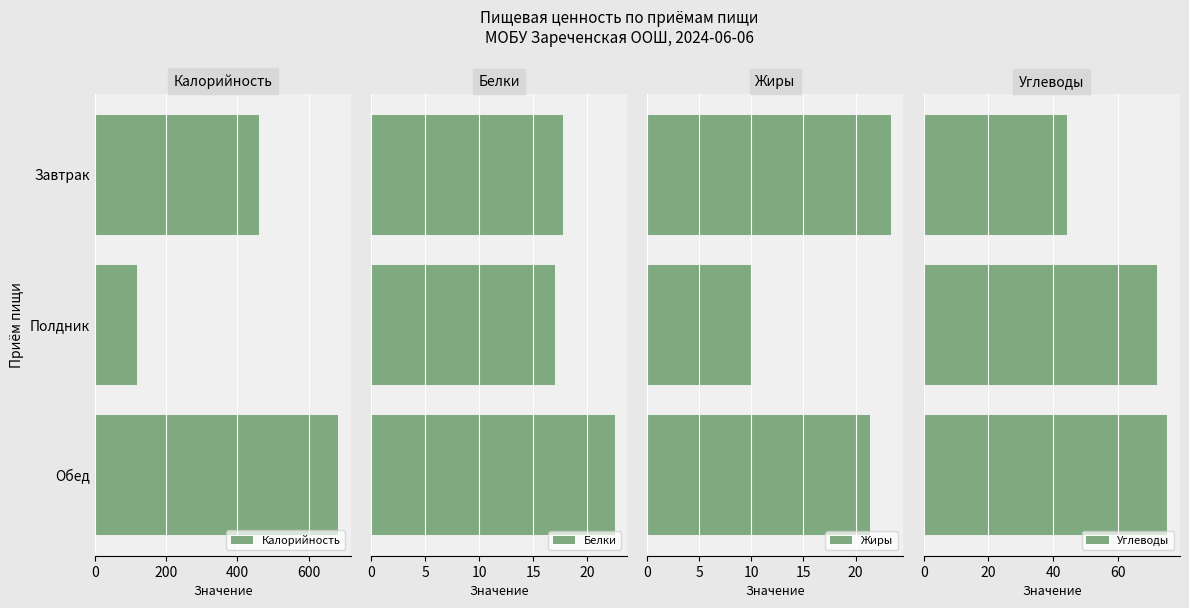

Which series has the largest total across all categories?

Калорийность